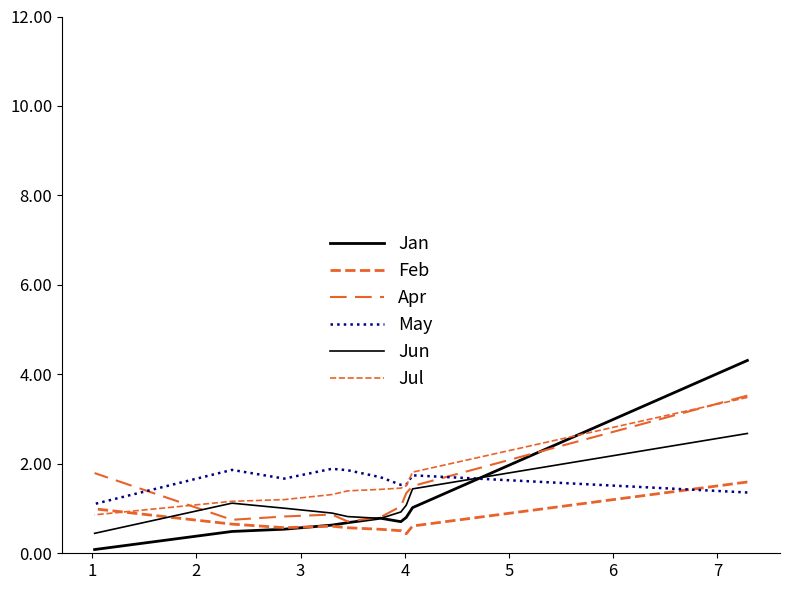

At how many categories does at least one series exceed 0?

10